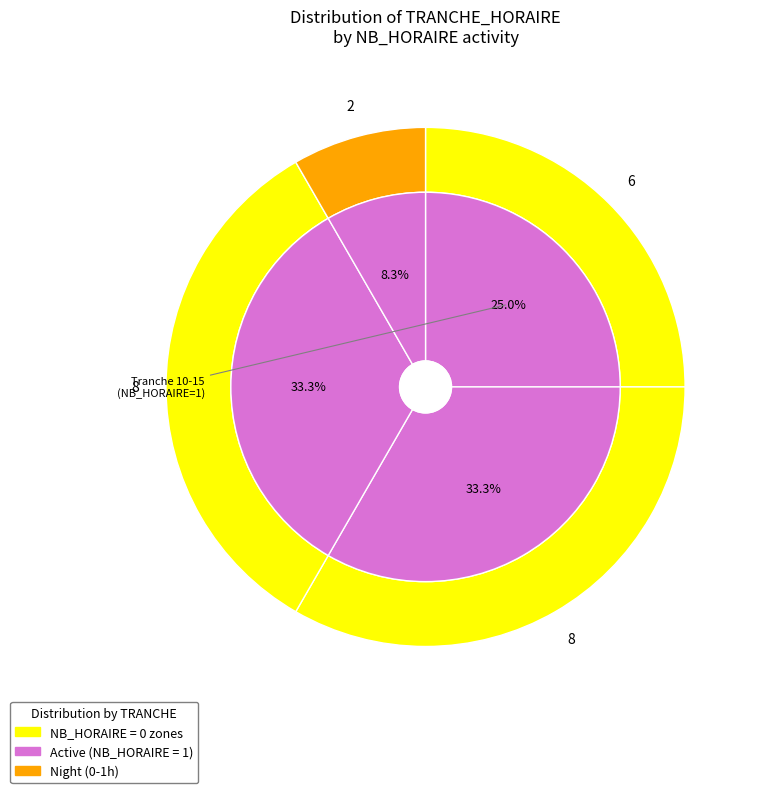

How many slices are in this pie chart?

4